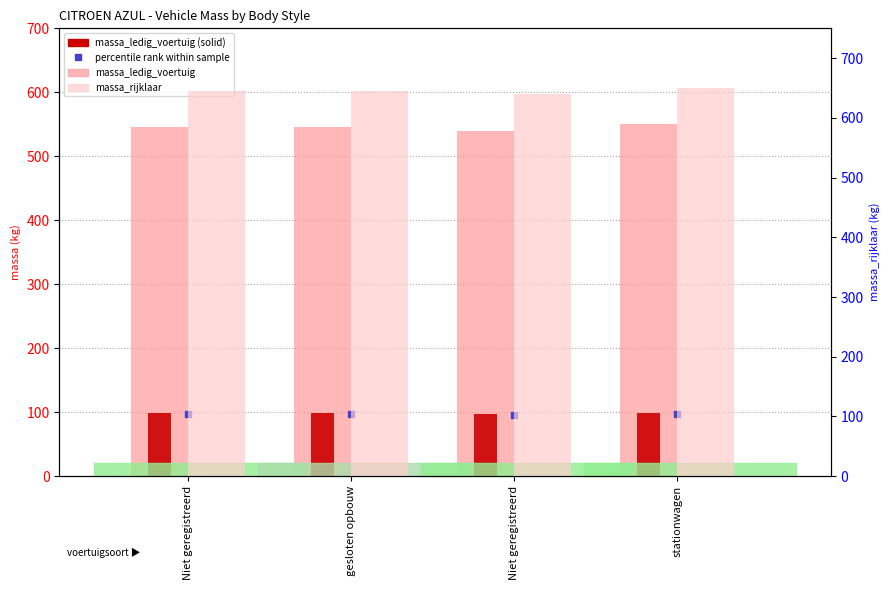

What are all the series names shown in the legend?

massa_ledig_voertuig, percentile rank within sample, massa_rijklaar